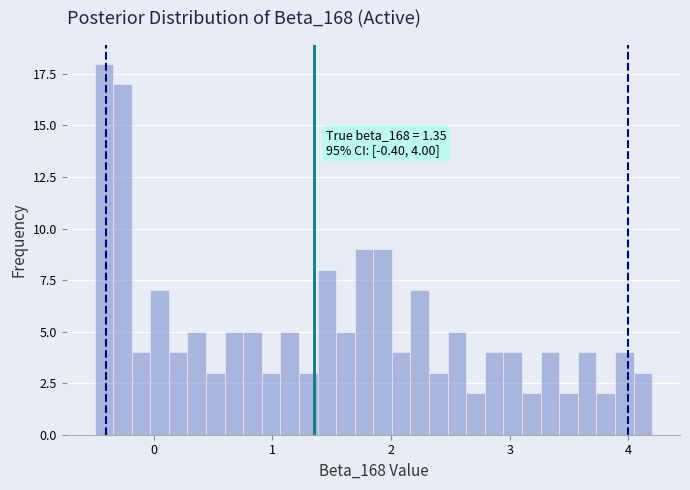

Read against the x-axis, roughly where is the centre of the tallest bar?

-0.4